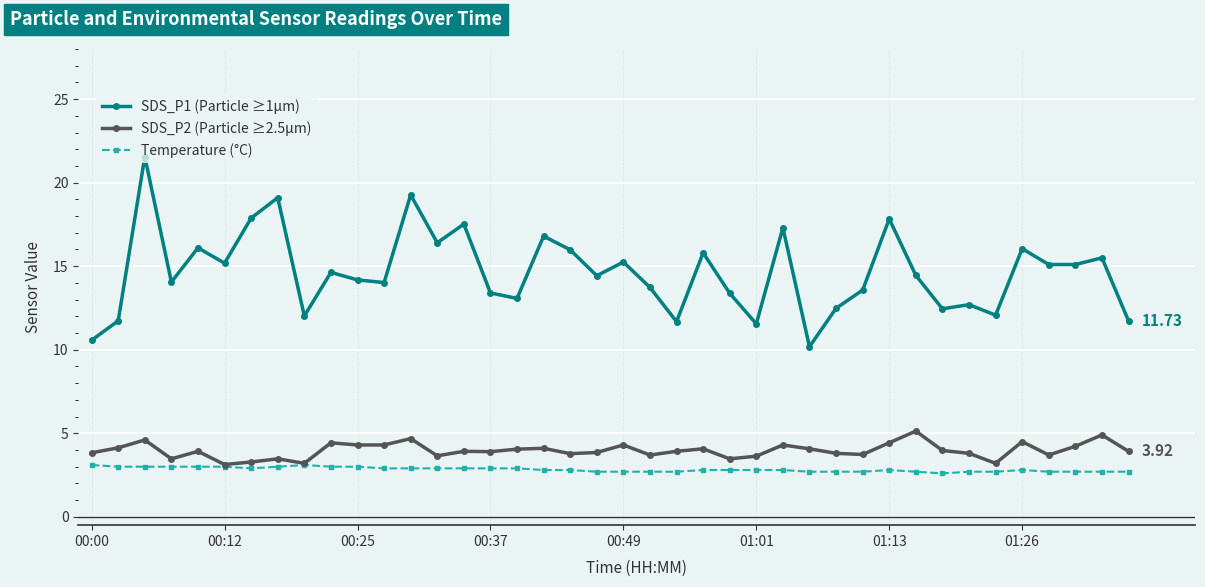

True or false: SDS_P2 (Particle ≥2.5µm) and SDS_P1 (Particle ≥1µm) cross at least once.

False